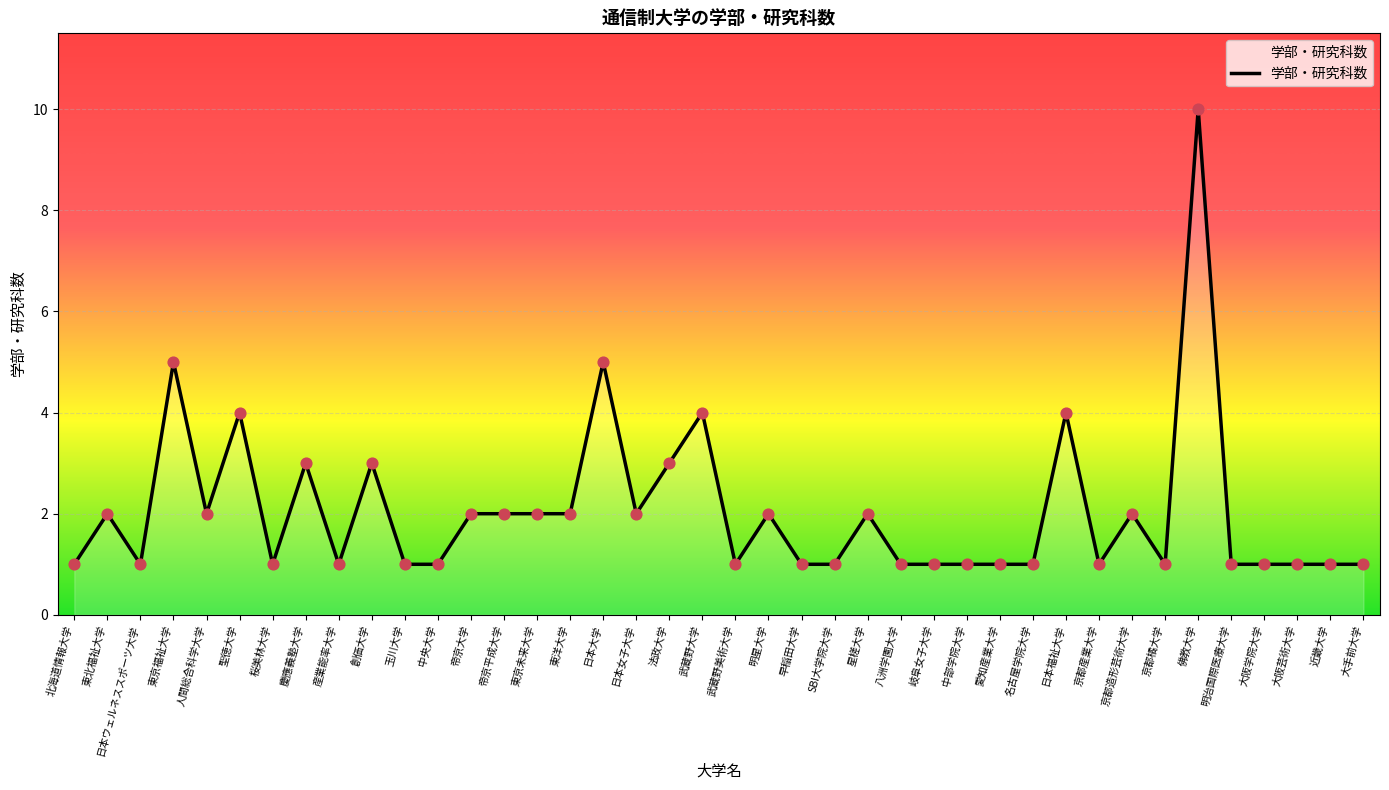

What is the change in value from 明星大学 to 大阪芸術大学?

-1